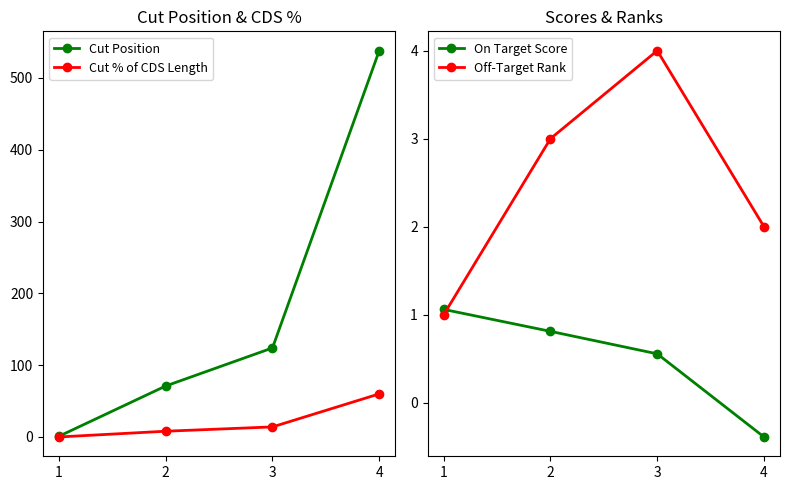

At which label does Cut Position reach its minimum?

1